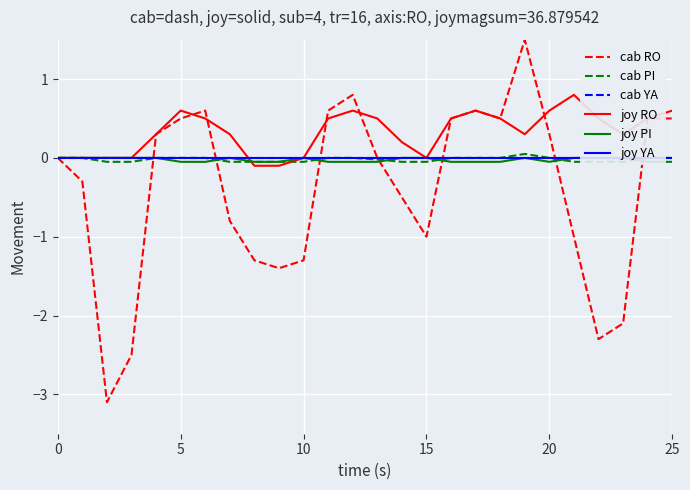

What is the highest value of the joy RO series?

0.8